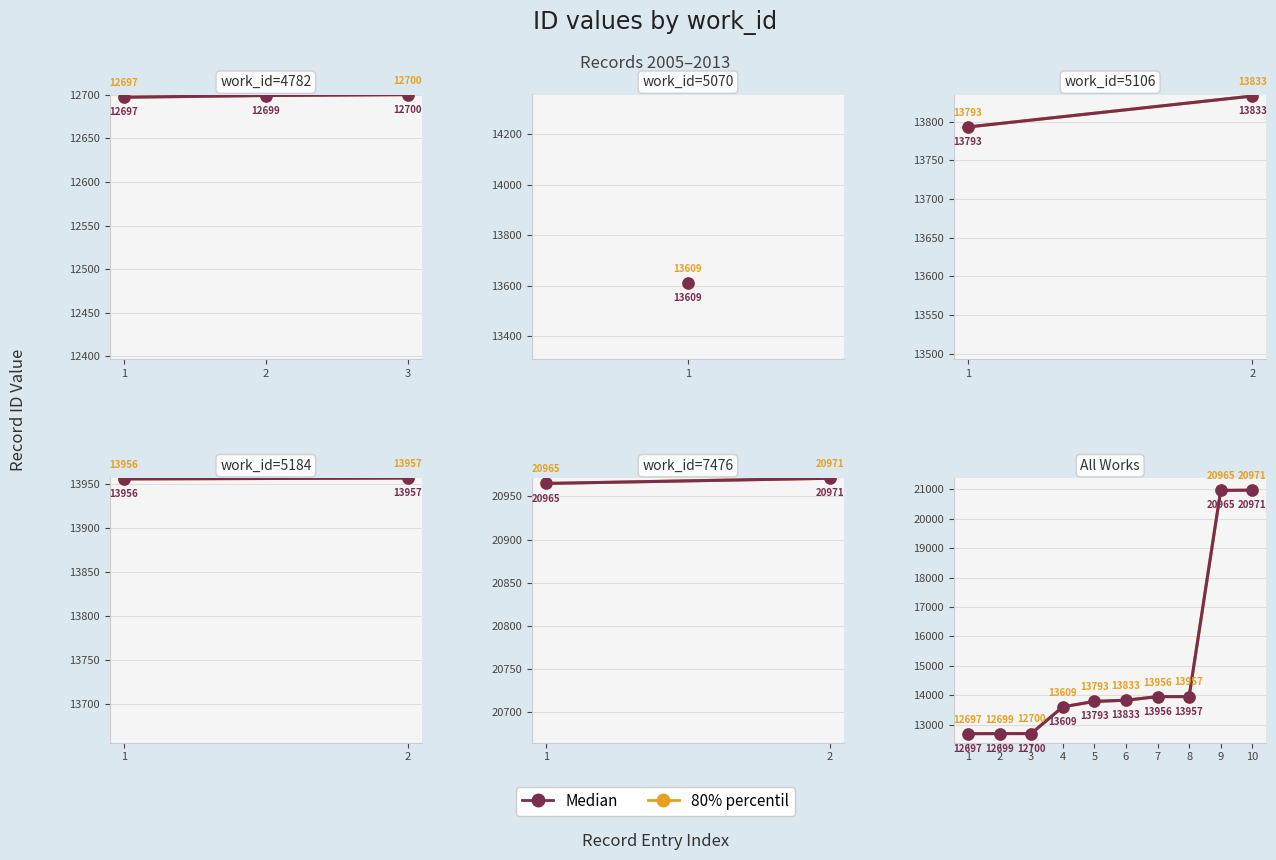

True or false: 80% percentil has more than 1 points higher than both neighbors.

False